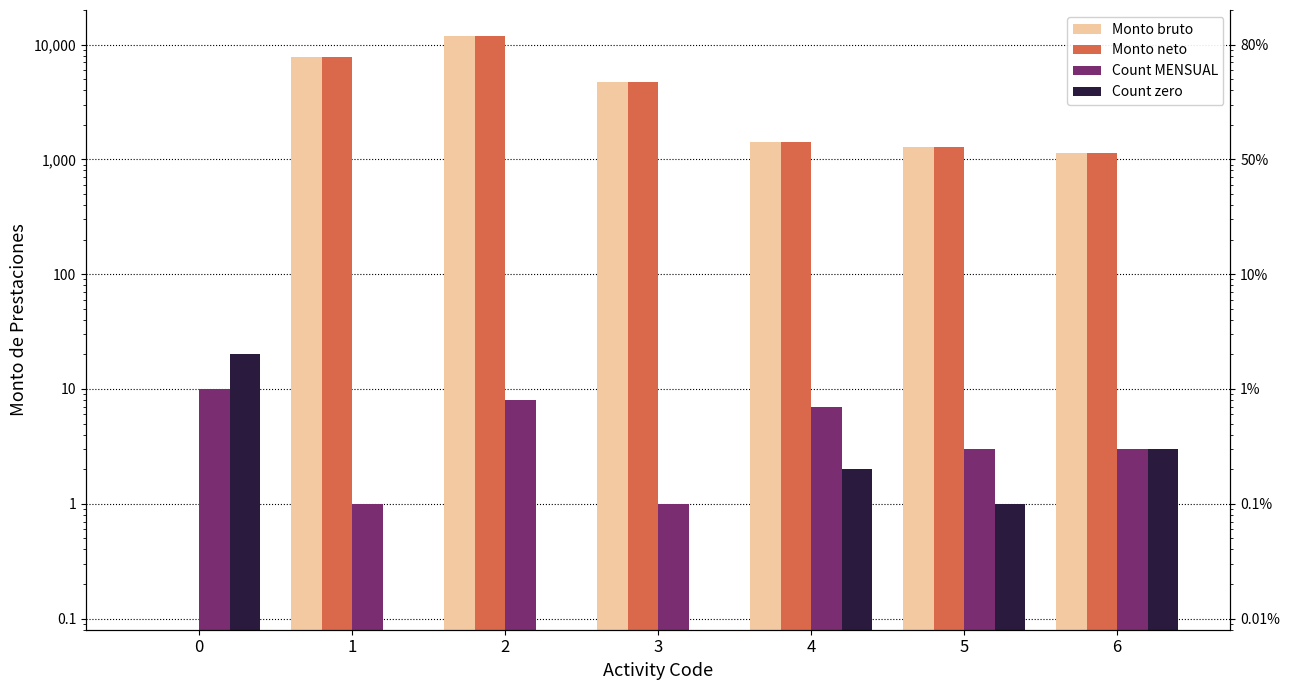

What is the difference between the maximum and minimum values in the Monto bruto series?

11791.4